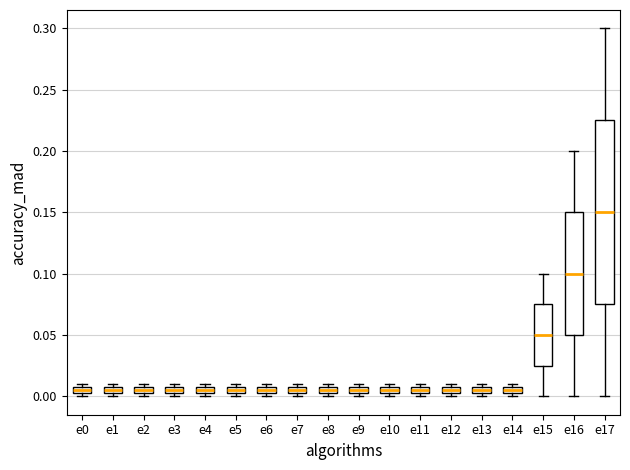

Where does the median line of the box for e15 sit on the y-axis? The values are not printed on the chart, so give them approximately, as read against the axis.

0.050